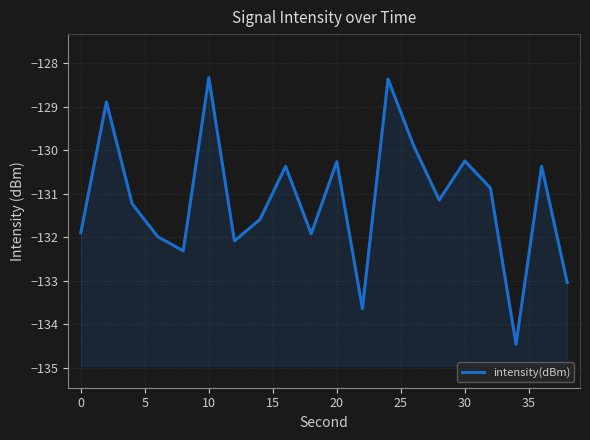

How many data points are less than -131?

11